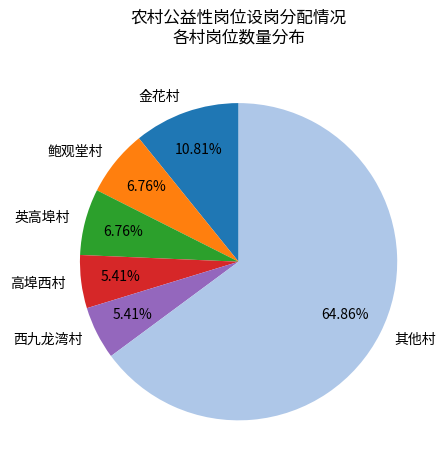

Which has a higher value, 金花村 or 高埠西村?

金花村